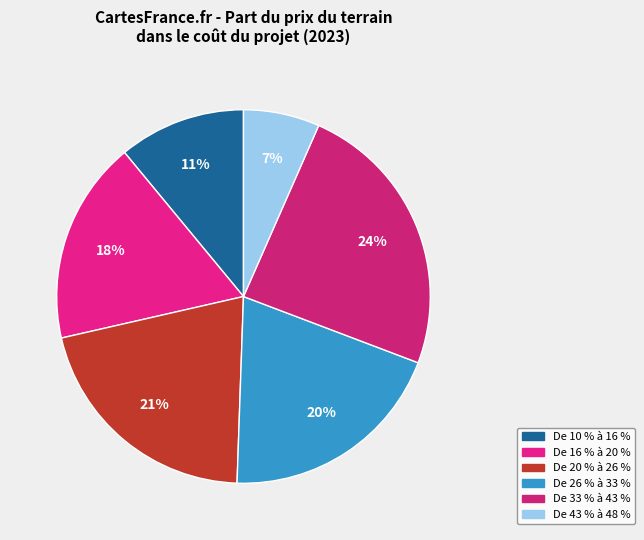

How many segments does this pie chart have?

6